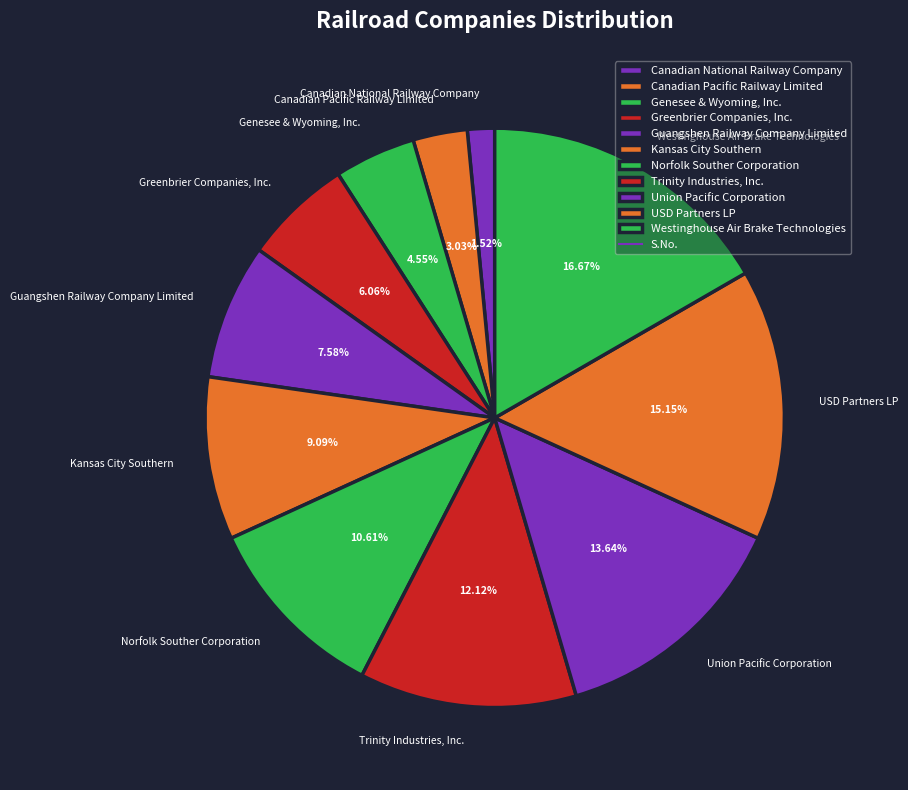

How many slices are in this pie chart?

11